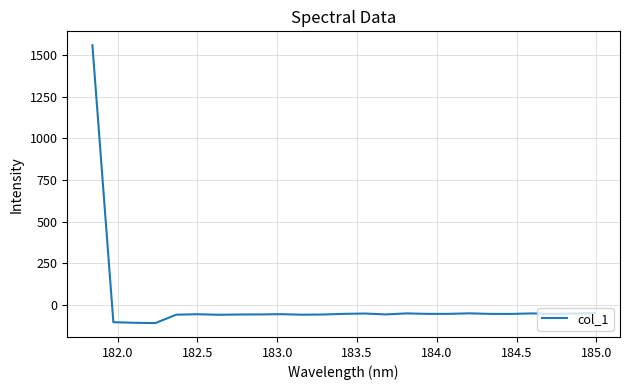

What is the maximum value shown in the chart?

1559.4